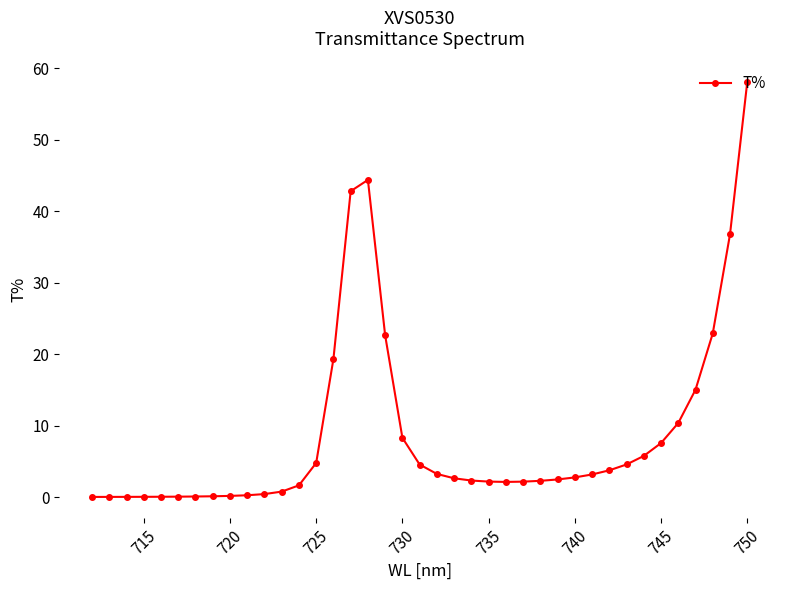

How many lines are shown in the chart?

1